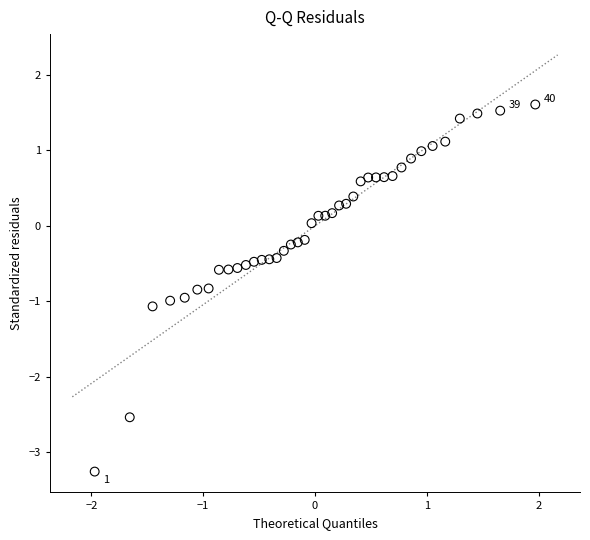

What is the range of X values (max minus min)?

3.9